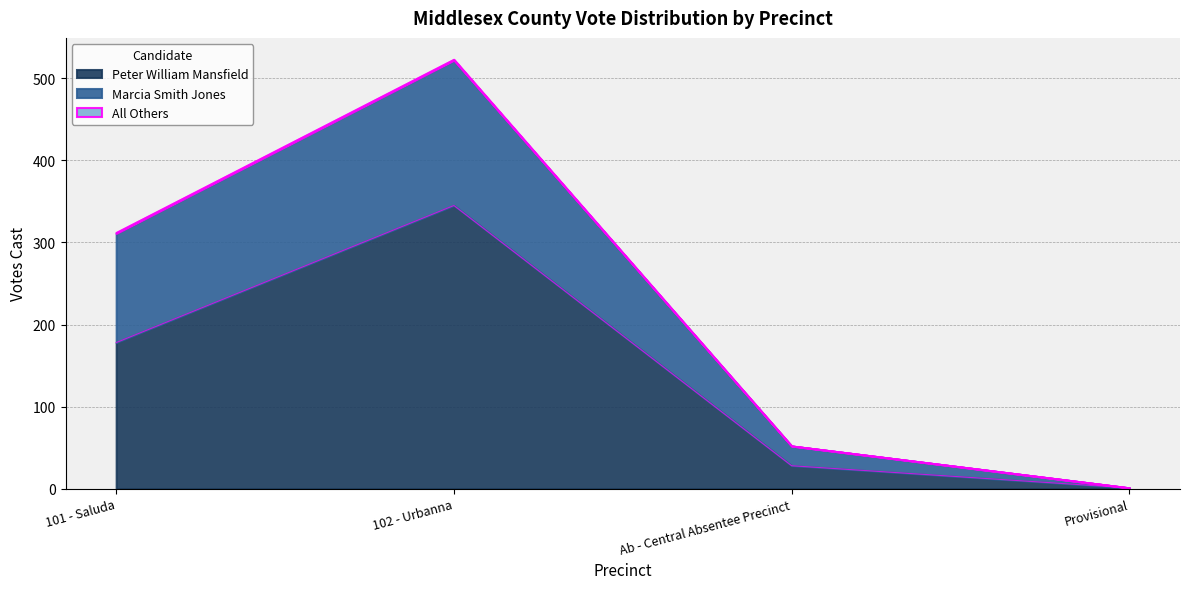

What is the sum of all Peter William Mansfield values?

552